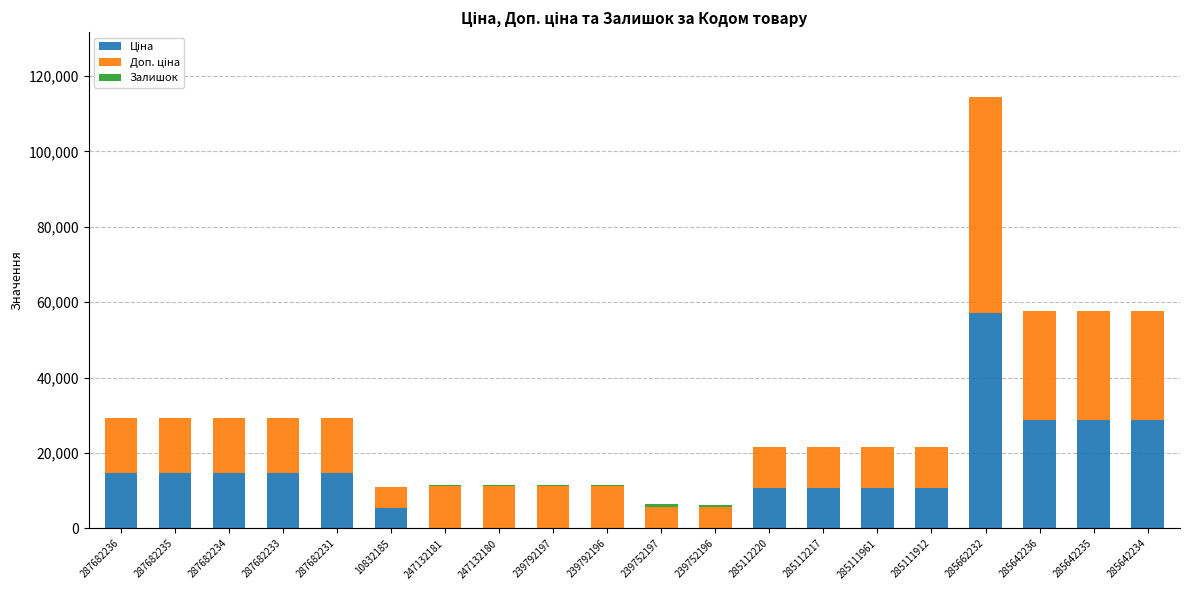

At which category is the sum across all series the highest?

285662232